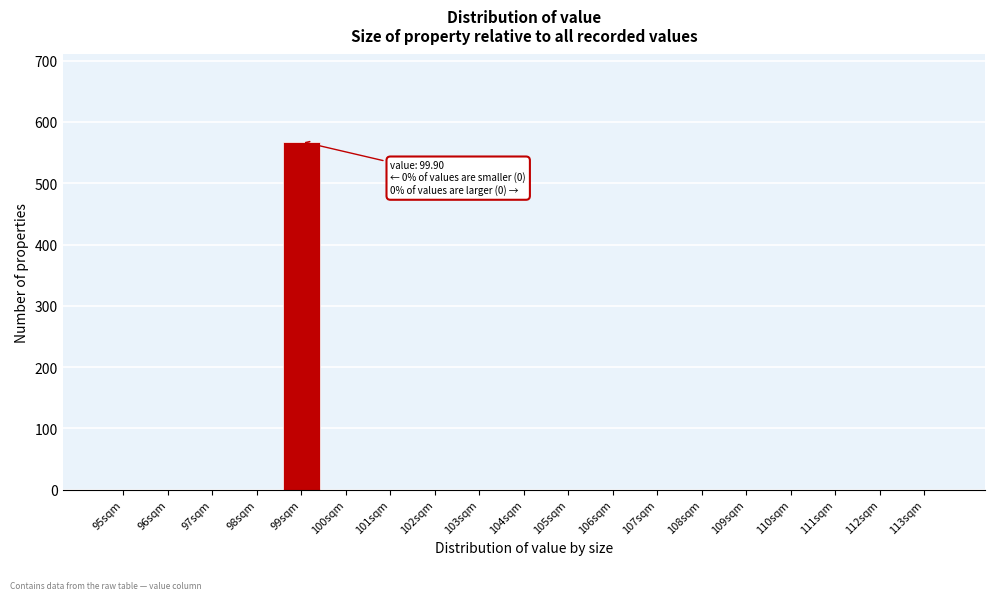

Reading left to right, list all the values displayed in this chart.

95sqm=0	96sqm=0	97sqm=0	98sqm=0	99sqm=568	100sqm=0	101sqm=0	102sqm=0	103sqm=0	104sqm=0	105sqm=0	106sqm=0	107sqm=0	108sqm=0	109sqm=0	110sqm=0	111sqm=0	112sqm=0	113sqm=0